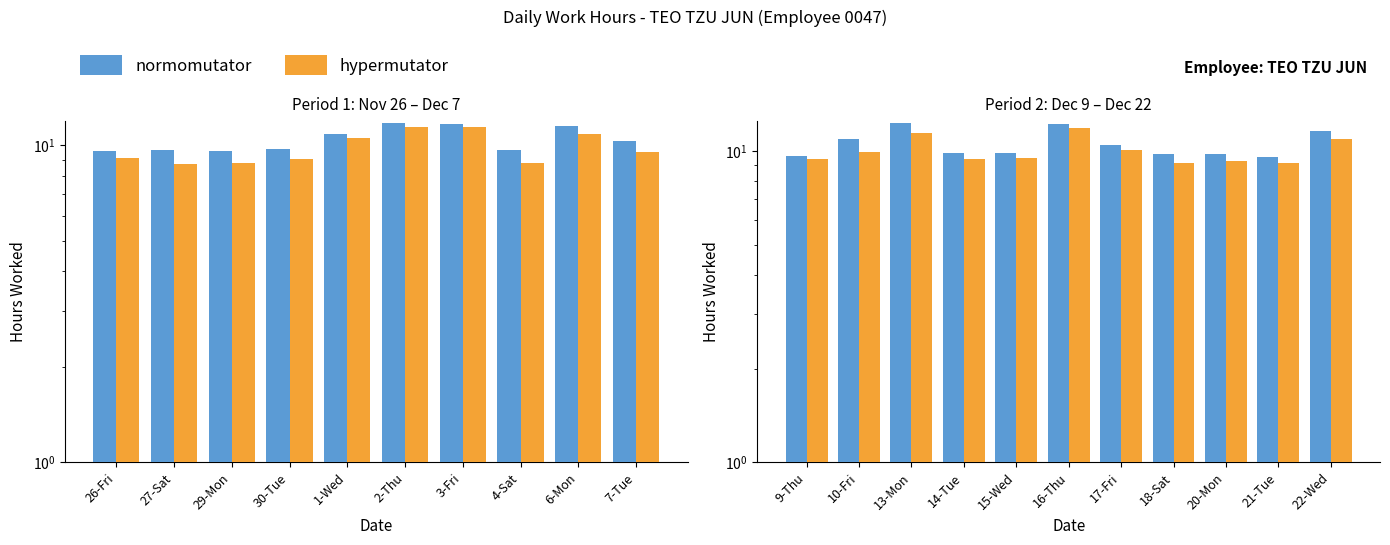

What is the value of the normomutator bar at the 8th from the left?

9.8